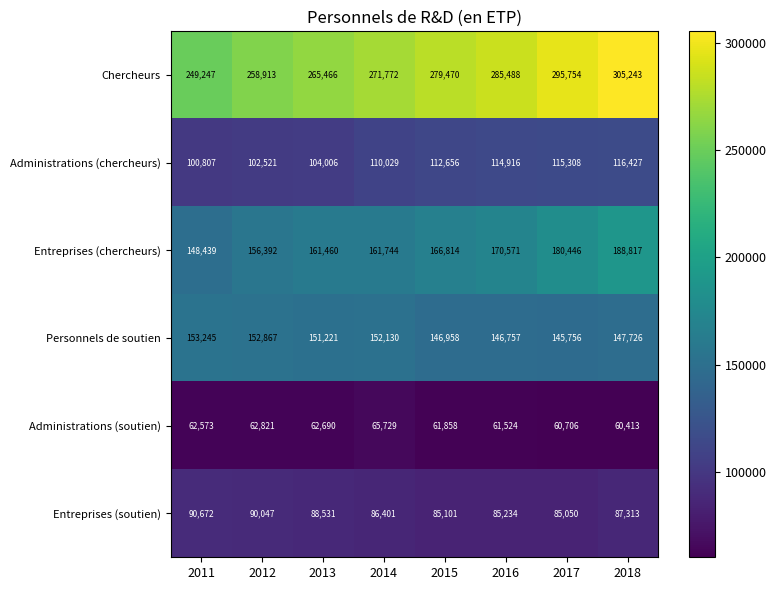

List the series in order of their peak value, highest first.

Chercheurs, Entreprises (chercheurs), Personnels de soutien, Administrations (chercheurs), Entreprises (soutien), Administrations (soutien)